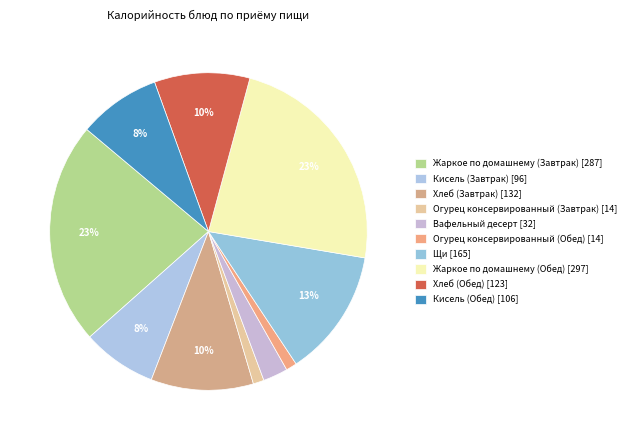

How many slices are in this pie chart?

10